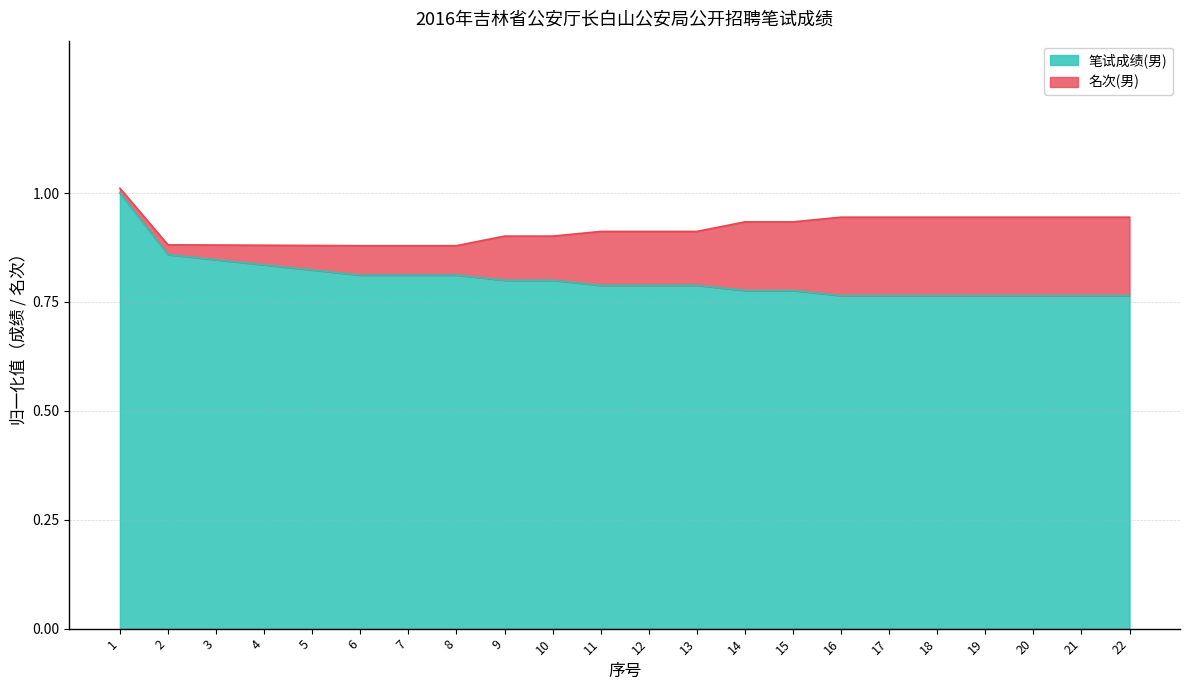

Is it true that the value at 21 is 0.2?

False